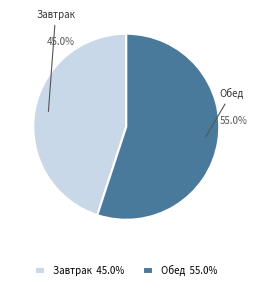

The Обед slice represents 55% of the pie. True or false?

True